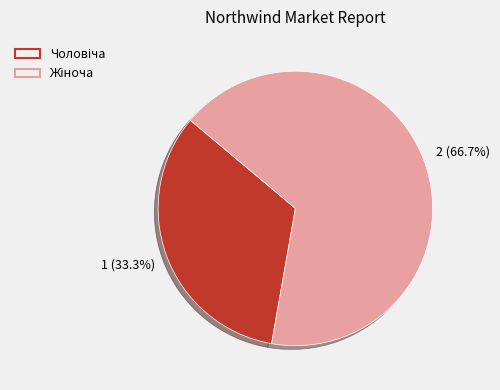

Does any single category account for the majority?

Yes